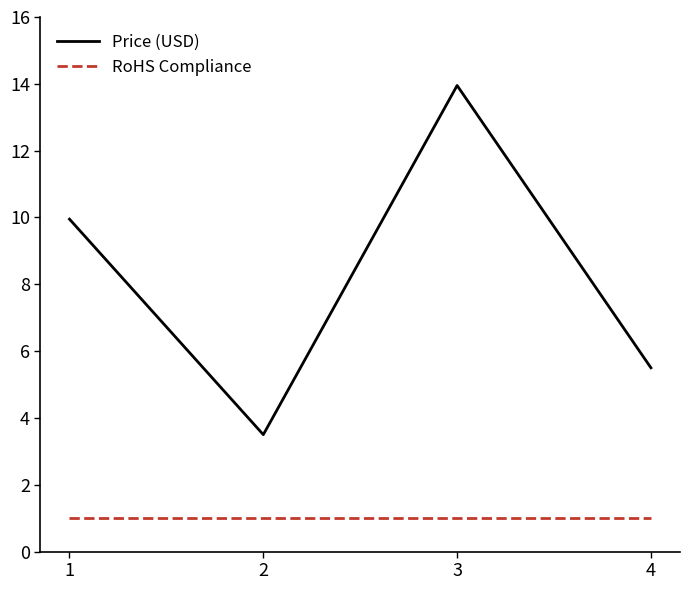

Is it true that Price (USD) equals 5.5 at 4?

True